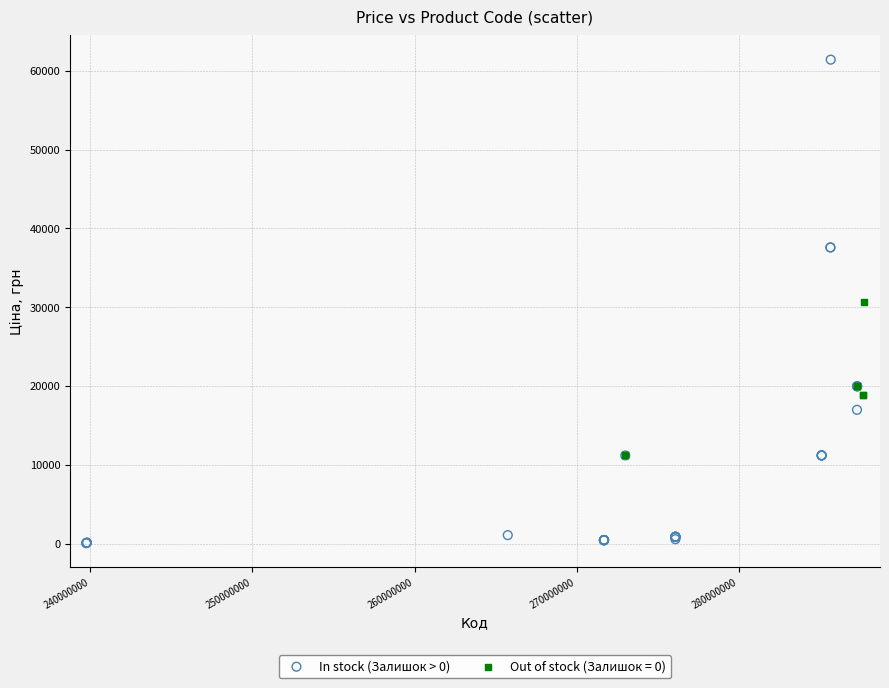

Which series reaches the minimum Y coordinate?

In stock (Залишок > 0)